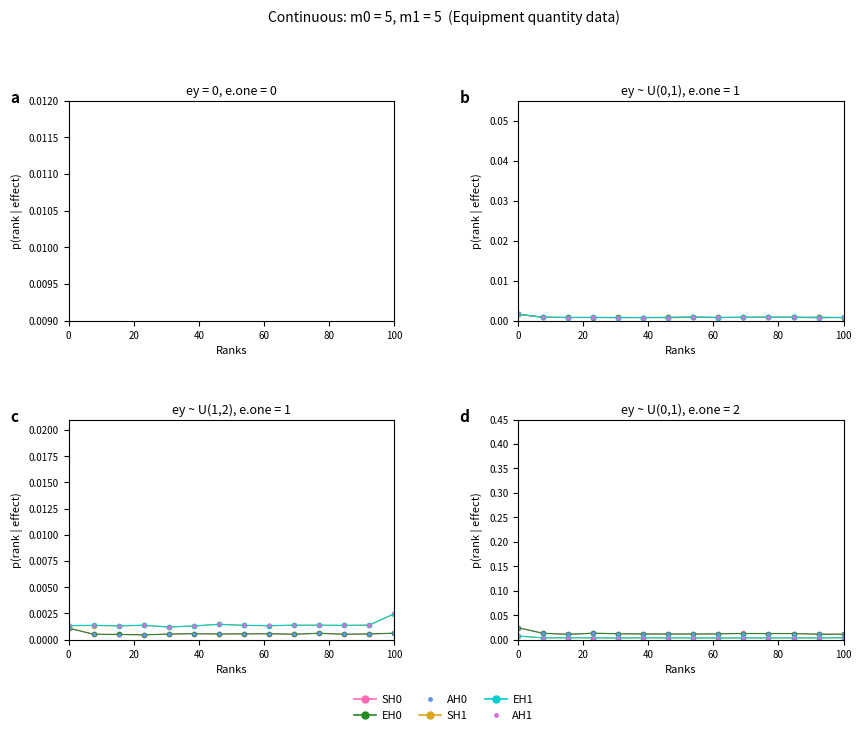

Reading left to right, what are all the values shown in this chart?

SH0: 0.0	0.0	0.0	0.0	0.0	0.0	0.0	0.0	0.0	0.0	0.0	0.0	0.0	0.0
EH0: 0.0	0.0	0.0	0.0	0.0	0.0	0.0	0.0	0.0	0.0	0.0	0.0	0.0	0.0
AH0: 0.0	0.0	0.0	0.0	0.0	0.0	0.0	0.0	0.0	0.0	0.0	0.0	0.0	0.0
SH1: 0.0	0.0	0.0	0.0	0.0	0.0	0.0	0.0	0.0	0.0	0.0	0.0	0.0	0.0
EH1: 0.0	0.0	0.0	0.0	0.0	0.0	0.0	0.0	0.0	0.0	0.0	0.0	0.0	0.0
AH1: 0.0	0.0	0.0	0.0	0.0	0.0	0.0	0.0	0.0	0.0	0.0	0.0	0.0	0.0